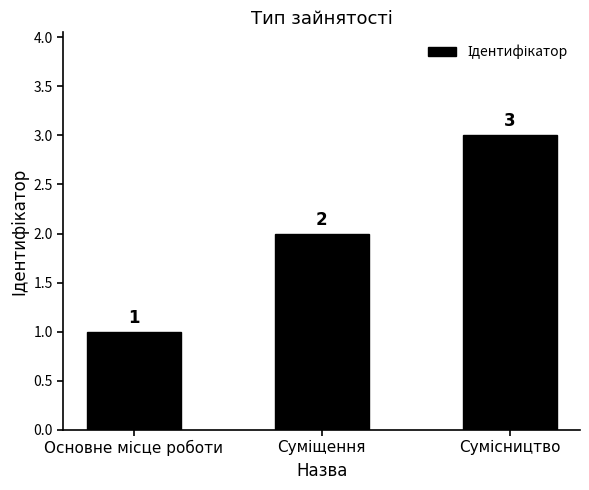

What is the value of the 1st bar from the left?

1